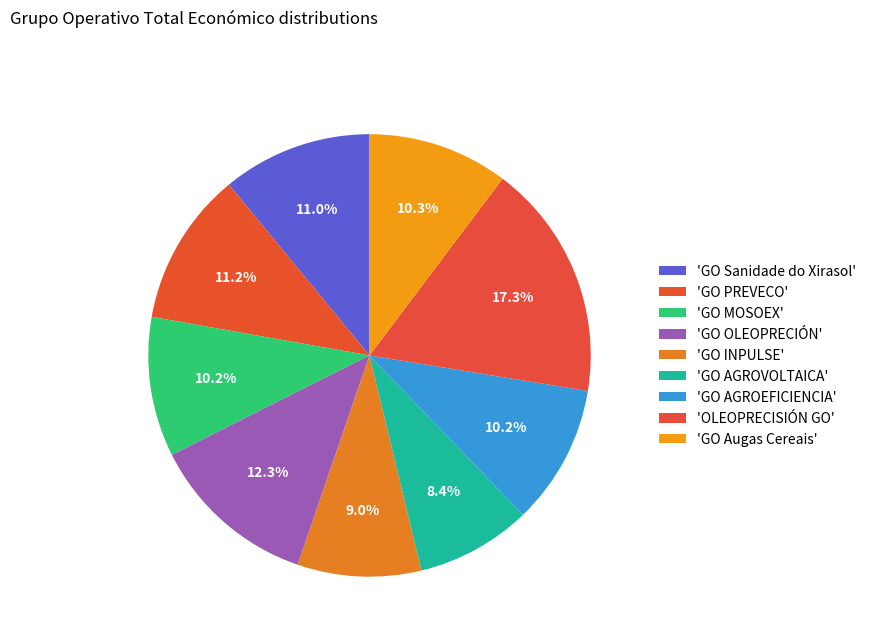

Which slice is the largest?

OLEOPRECISIÓN GO